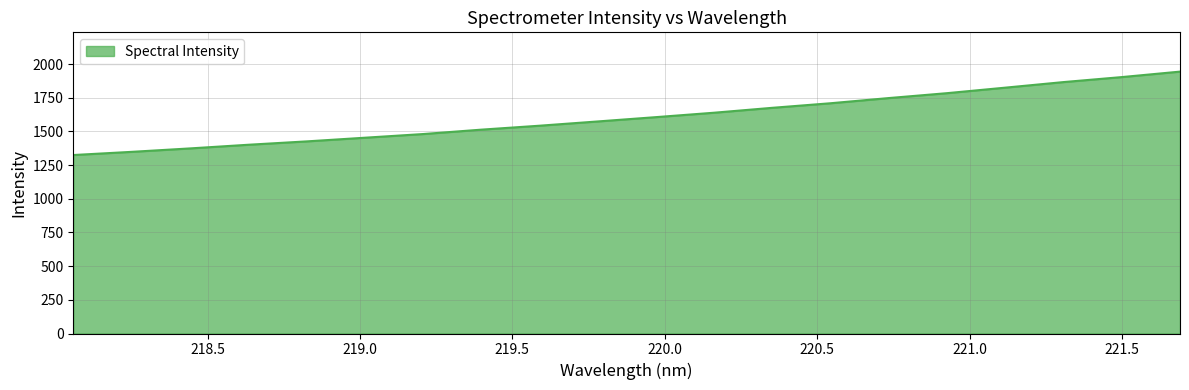

What is the greatest value displayed?

1944.6